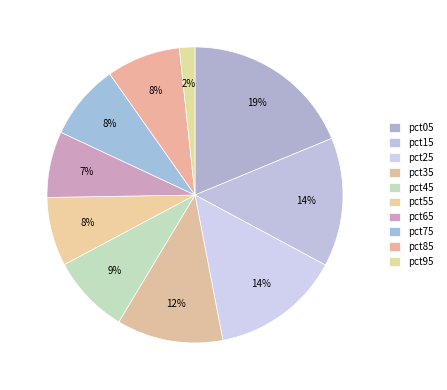

Rank the categories by value from lowest to highest.

pct95, pct65, pct55, pct85, pct75, pct45, pct35, pct15, pct25, pct05